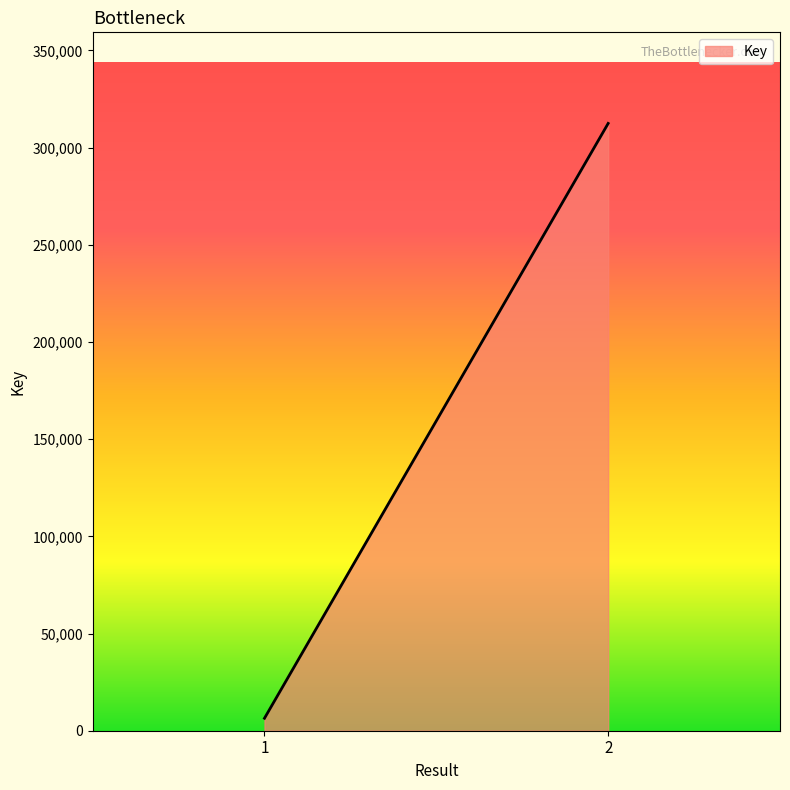

What is the value of the 1st point from the left?

6416